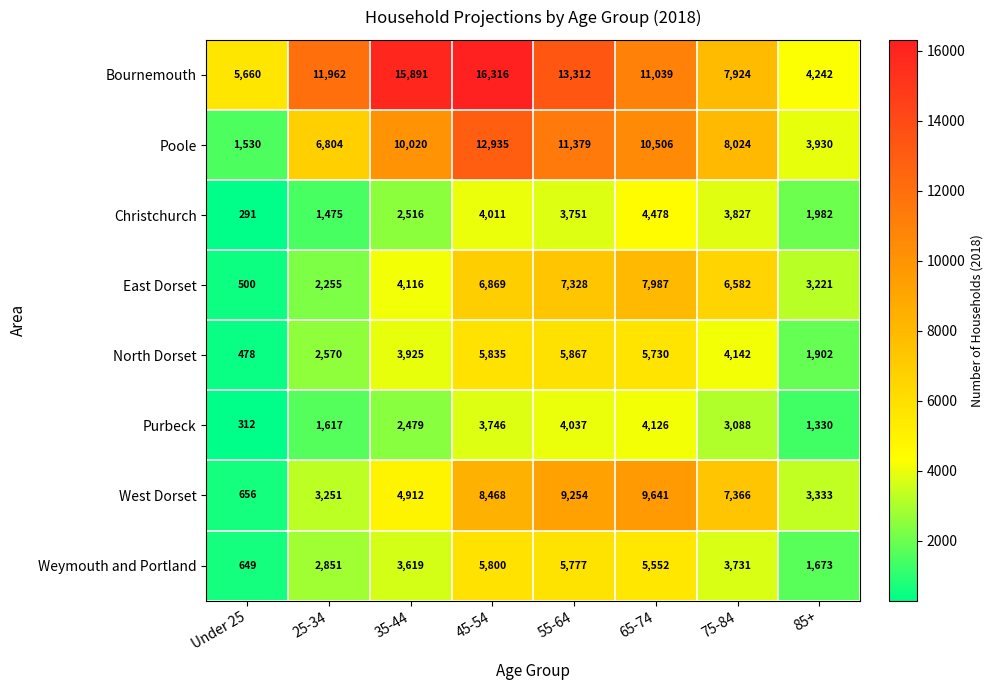

The North Dorset series shows 5683 at 75-84. True or false?

False